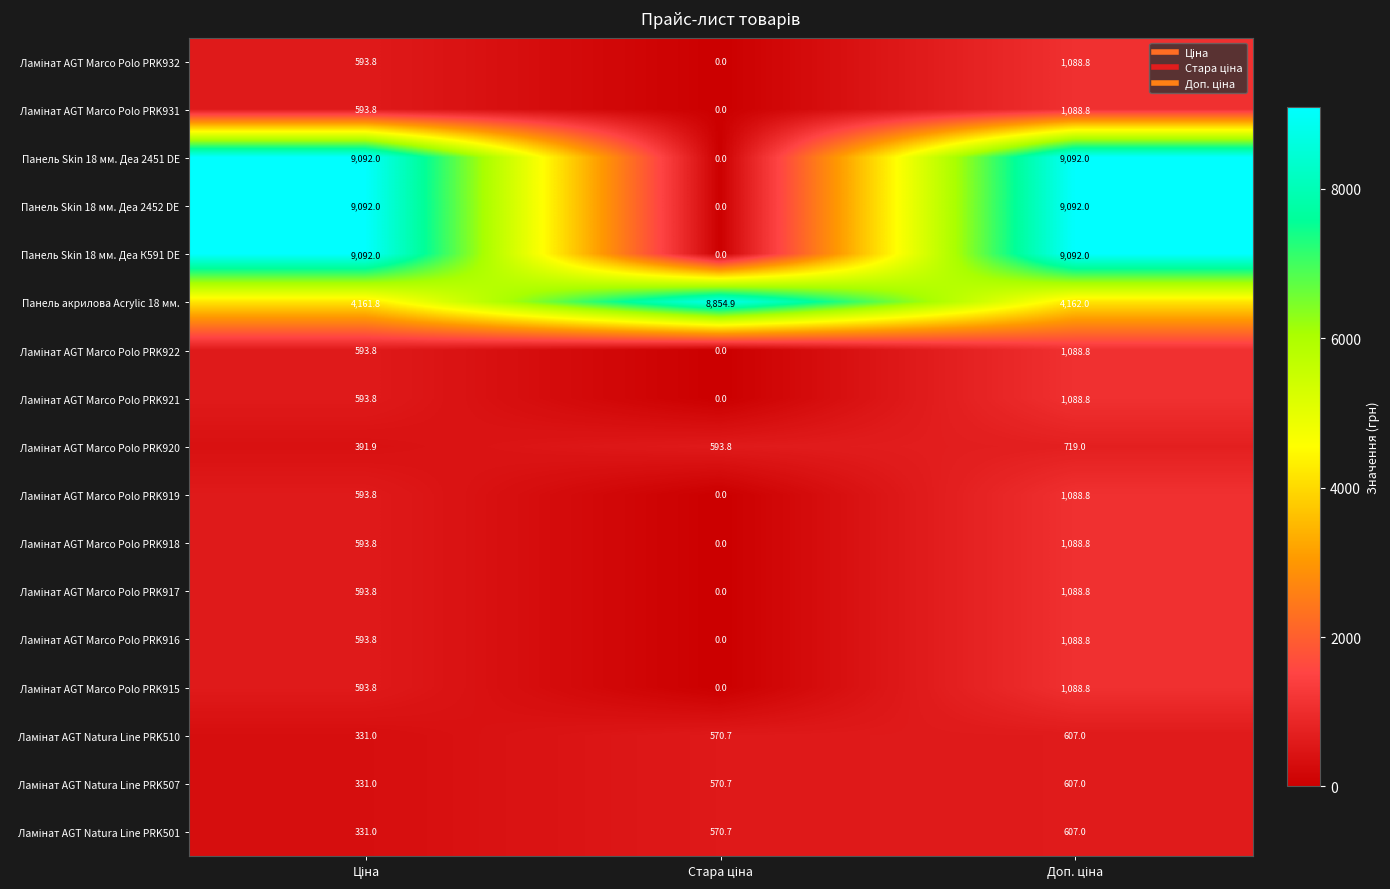

How many data points does each series have?

3